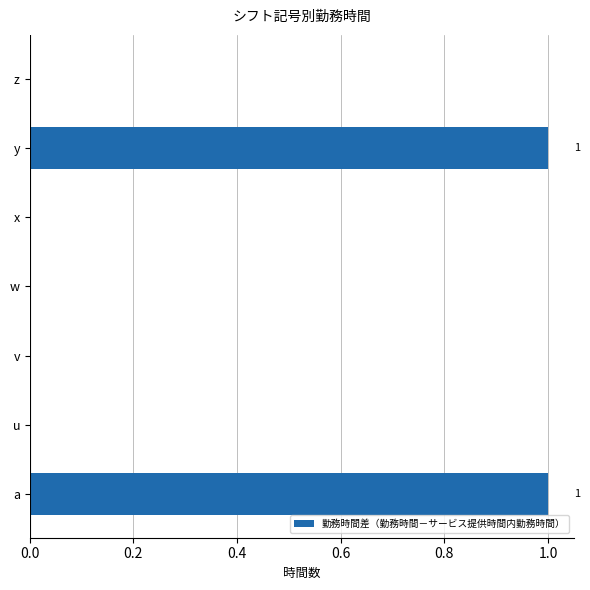

Reading bottom to top, what are all the values shown in this chart?

a=1	u=0	v=0	w=0	x=0	y=1	z=0